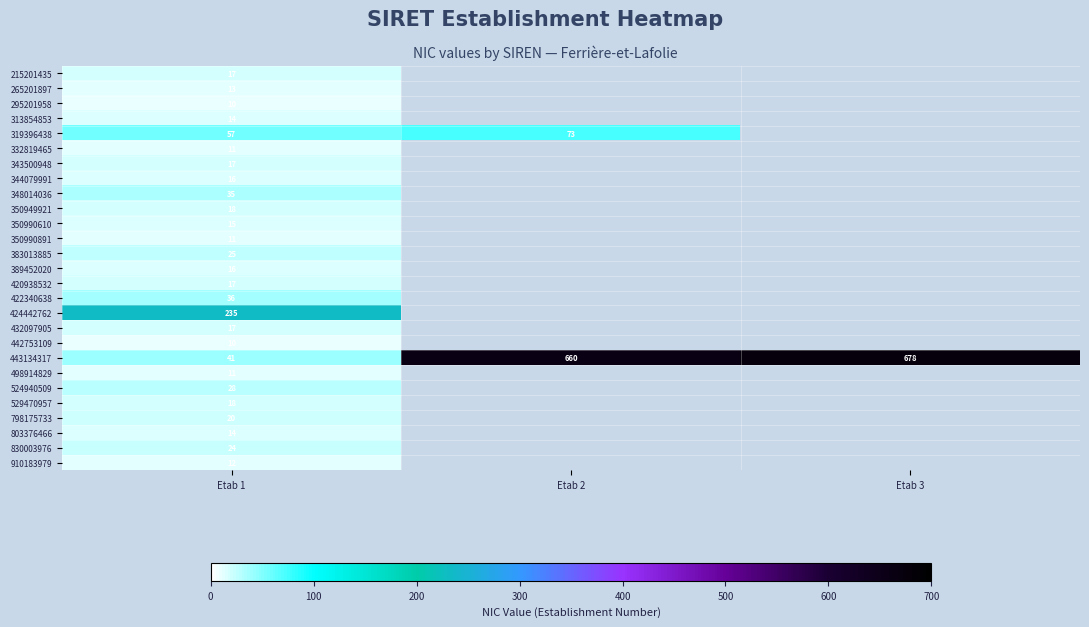

What is the total value across all series at Etab 1?

758